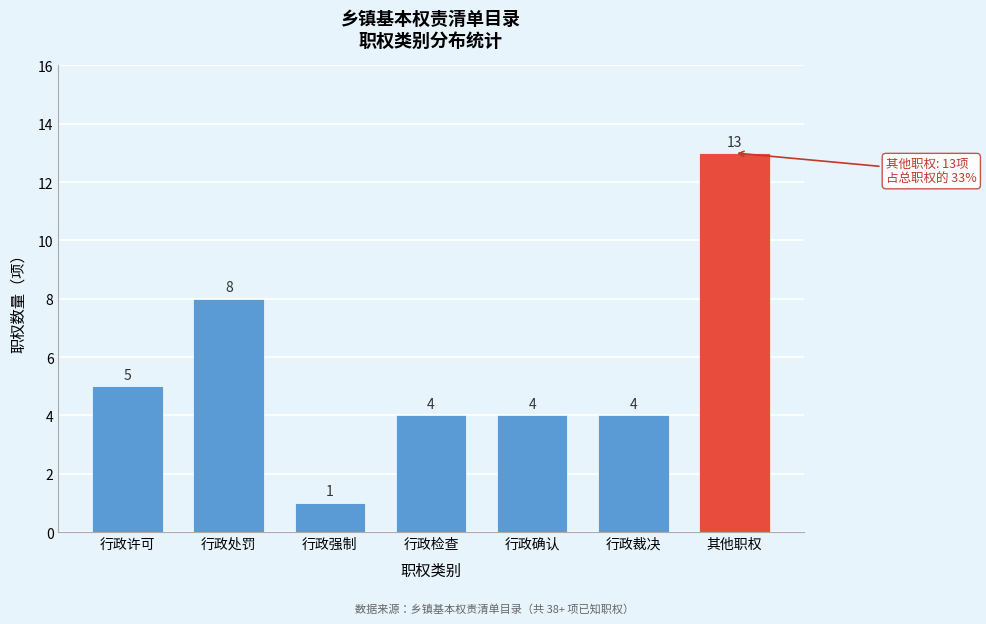

Reading right to left, list all the values displayed in this chart.

13	4	4	4	1	8	5